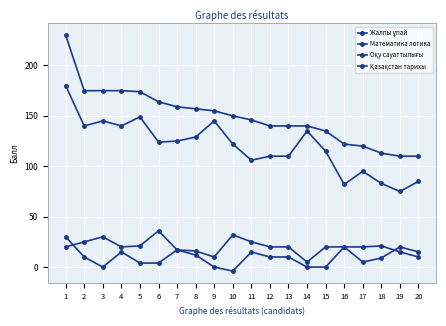

The Математика логика series shows 212 at 6. True or false?

False